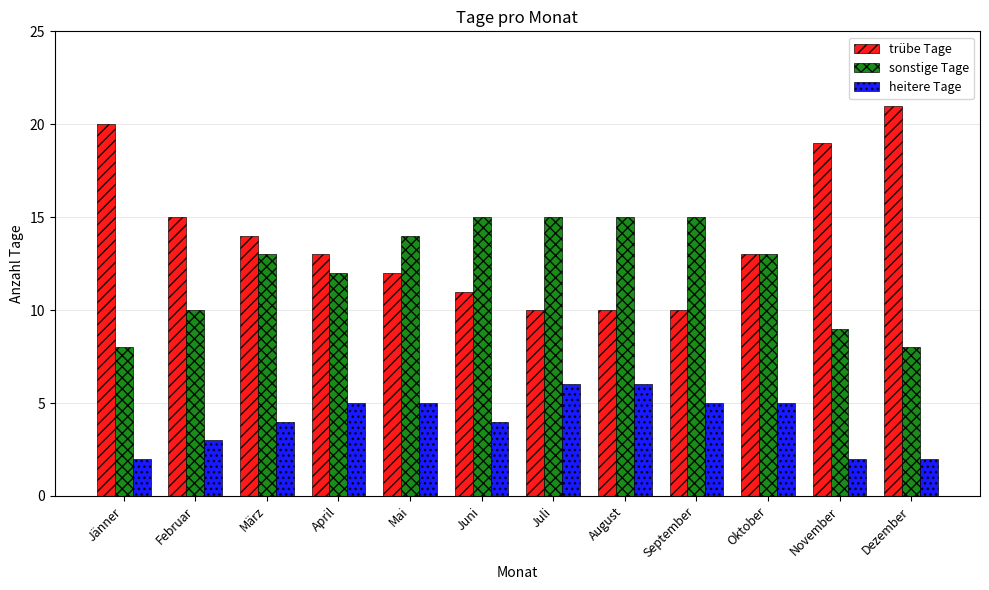

The heitere Tage series shows 4 at März. True or false?

True